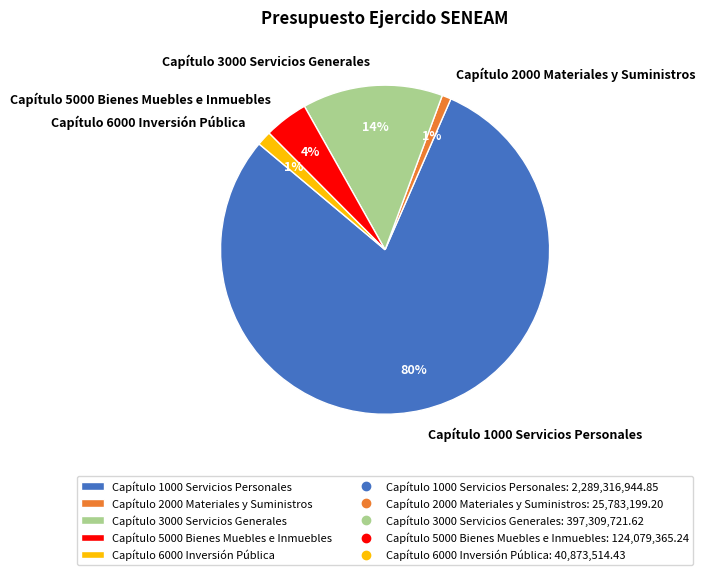

The Capítulo 3000 Servicios Generales slice represents 14% of the pie. True or false?

True